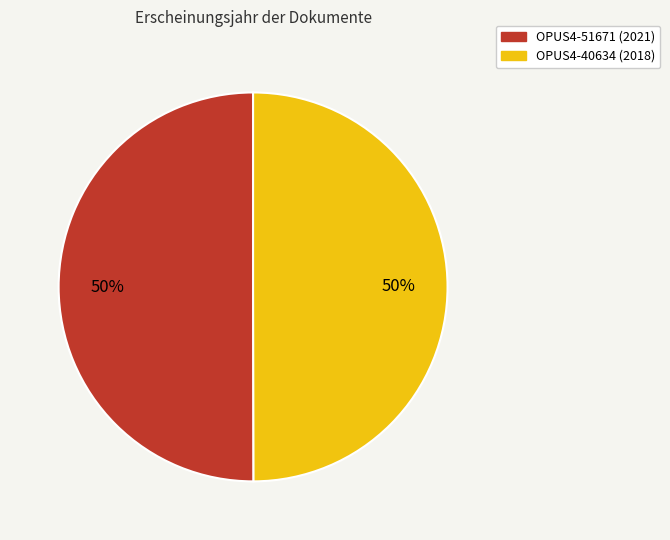

Approximately how many times larger is the value at OPUS4-51671 compared to OPUS4-40634?

1.0